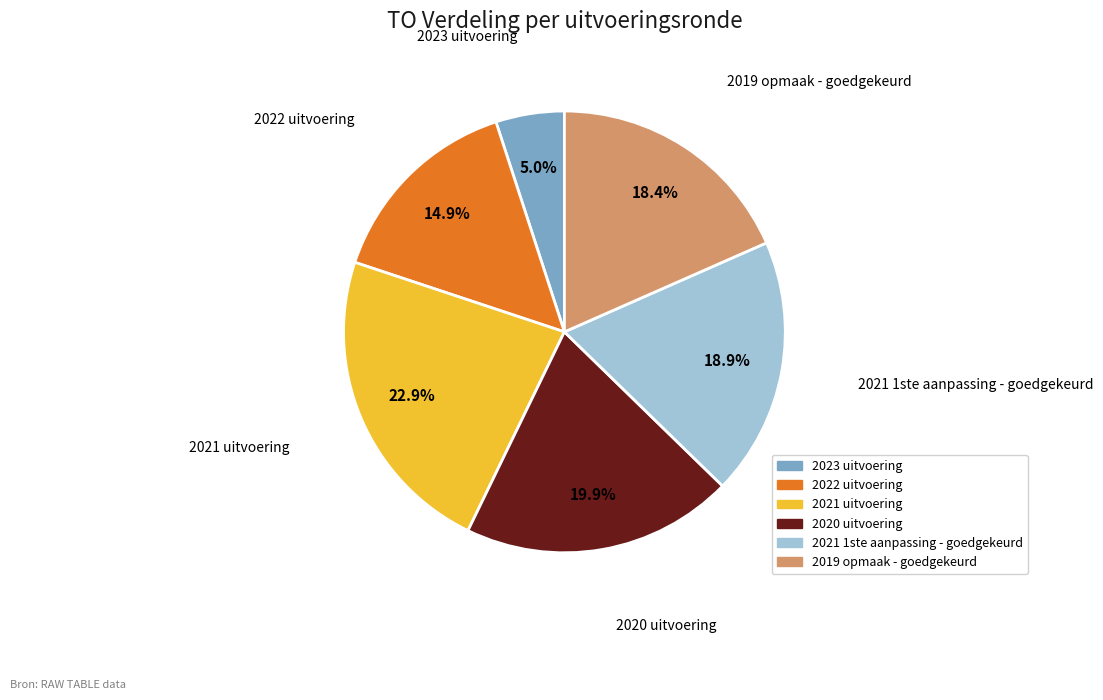

What is the ratio of the value at 2021 1ste aanpassing - goedgekeurd to the value at 2020 uitvoering?

0.9